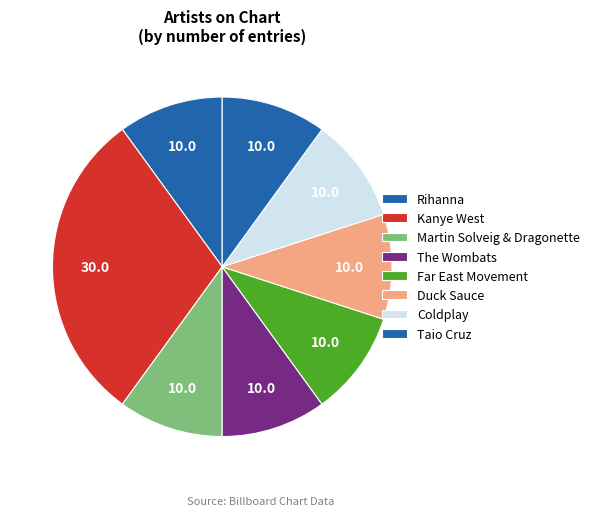

Which category has the biggest portion of the pie?

Kanye West